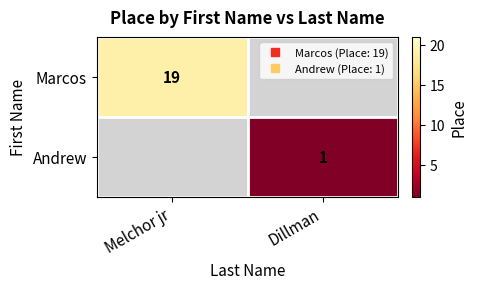

List the labels in order of Andrew value, largest first.

Dillman, Melchor jr